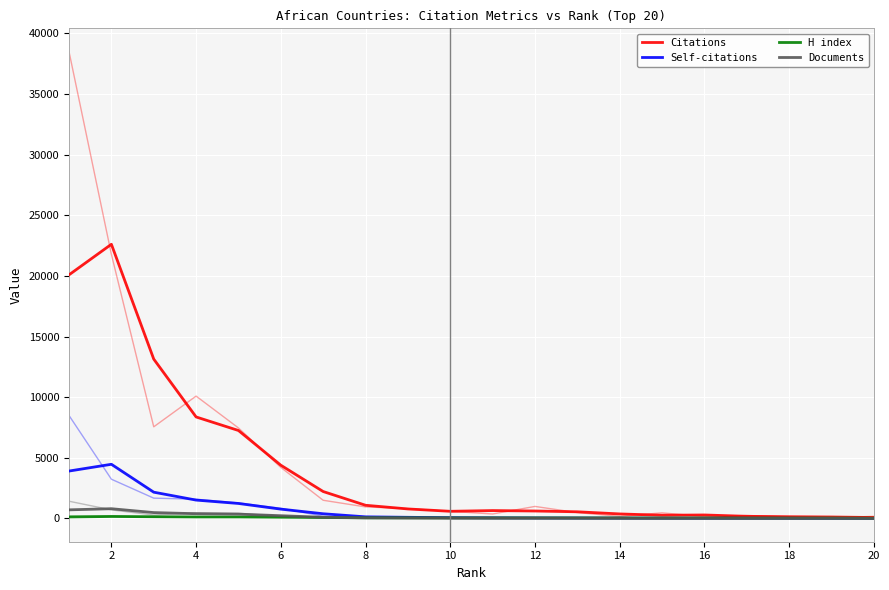

Which series has the largest total across all categories?

Citations